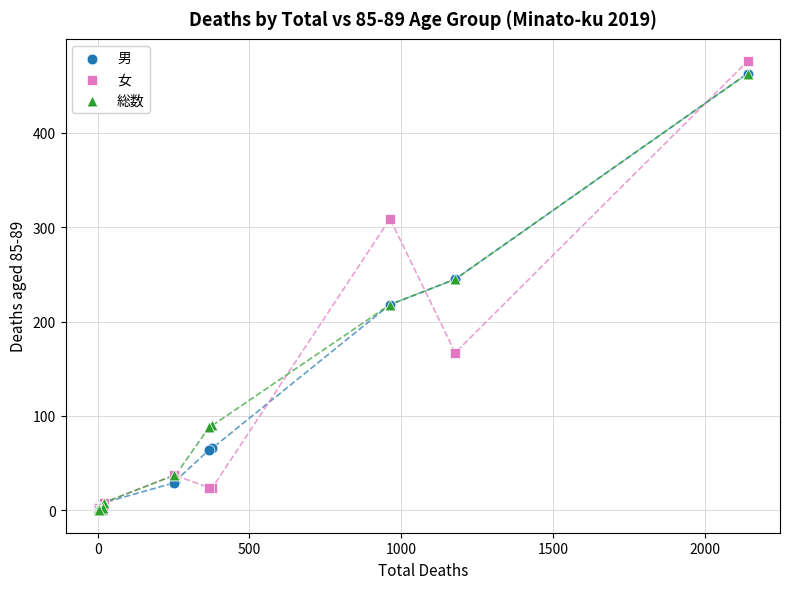

Which series has the widest spread of Y values?

女